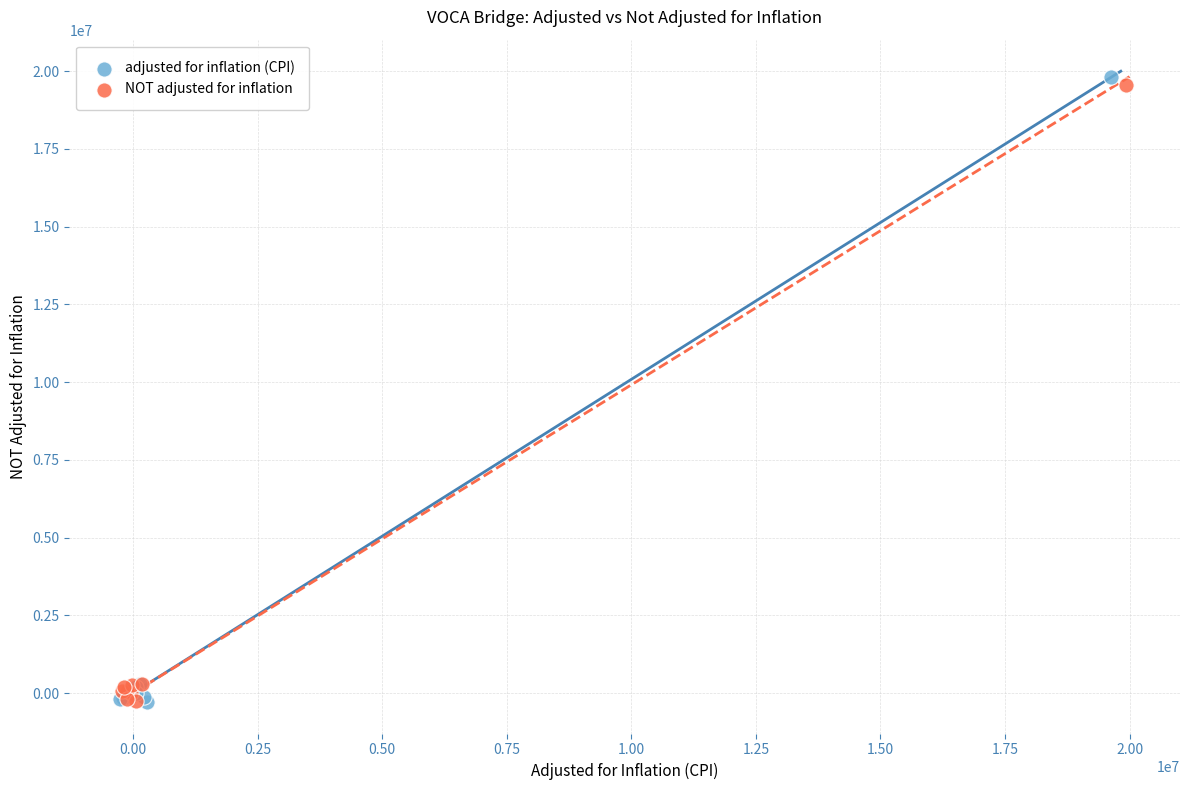

Which series has the largest Y range (max minus min)?

adjusted for inflation (CPI)